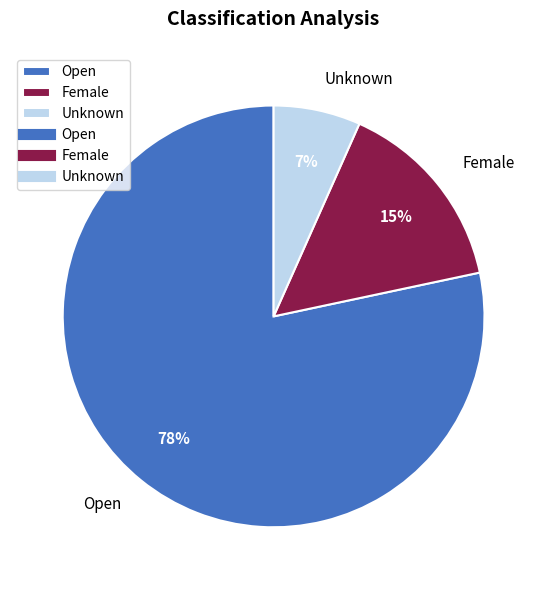

True or false: Female accounts for 21% of the total.

False